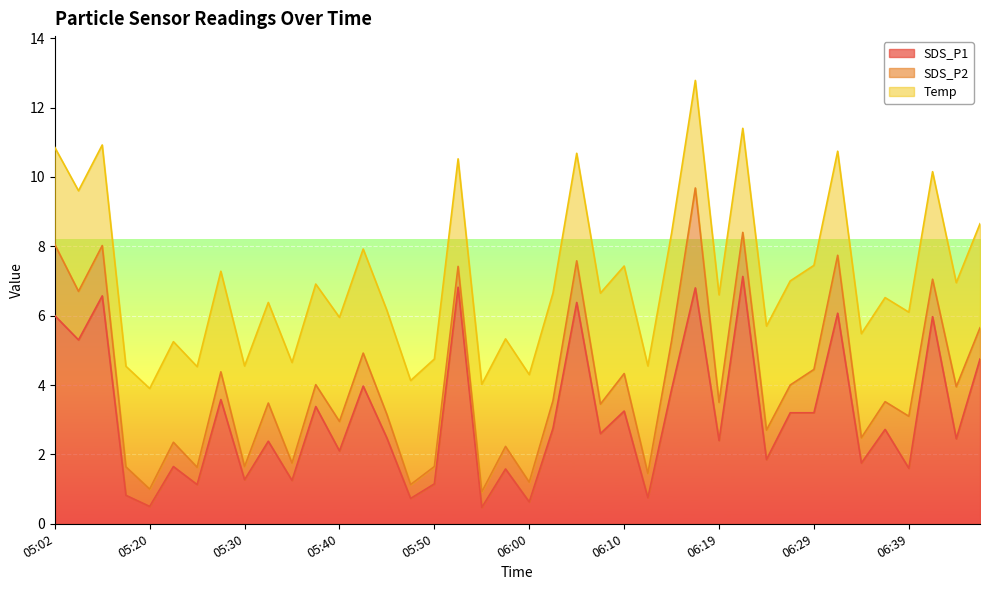

List the labels in order of SDS_P2 value, smallest first.

05:30, 05:48, 05:55, 05:20, 05:25, 05:35, 05:50, 06:00, 05:52, 05:38, 05:57, 05:45, 05:23, 06:12, 06:34, 05:28, 06:02, 06:27, 06:37, 05:18, 05:40, 06:07, 06:24, 06:46, 05:43, 06:10, 06:42, 05:33, 06:19, 06:05, 06:29, 06:22, 05:05, 06:15, 05:16, 06:39, 06:44, 06:32, 05:02, 06:17